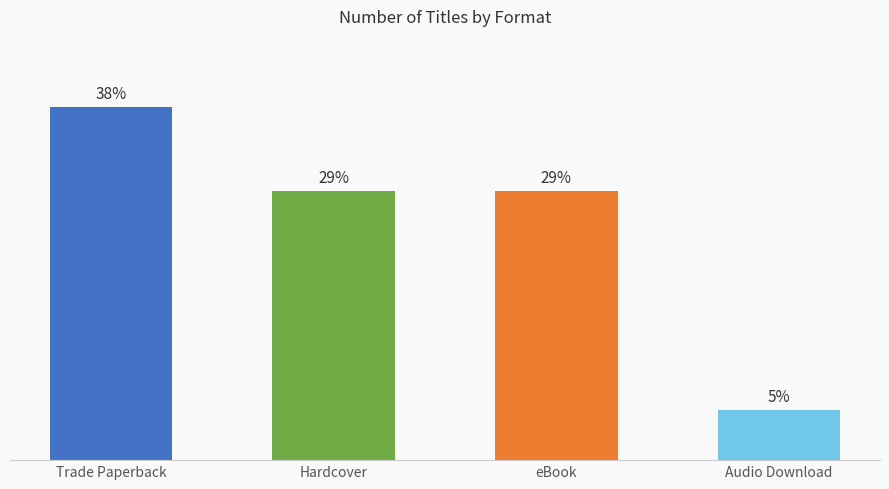

Between Trade Paperback and eBook, which is larger?

Trade Paperback